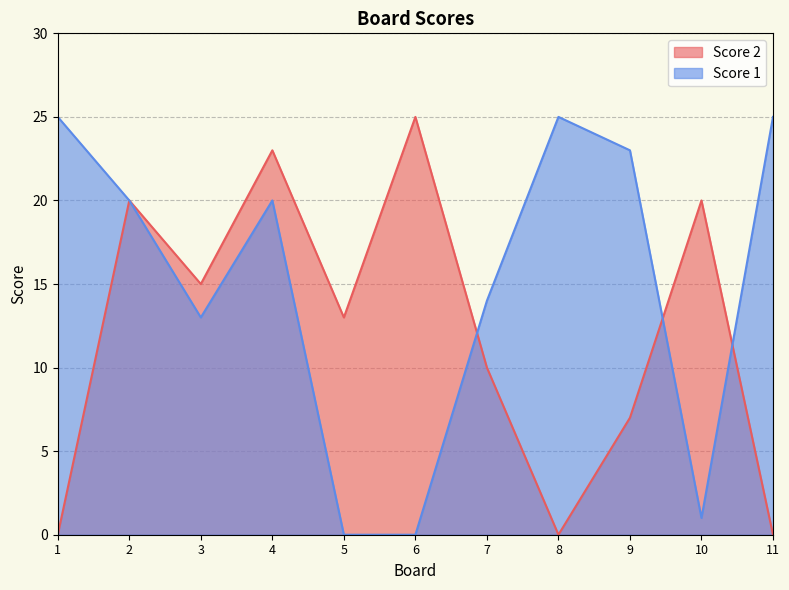

Which series has the widest spread of values?

Score 2